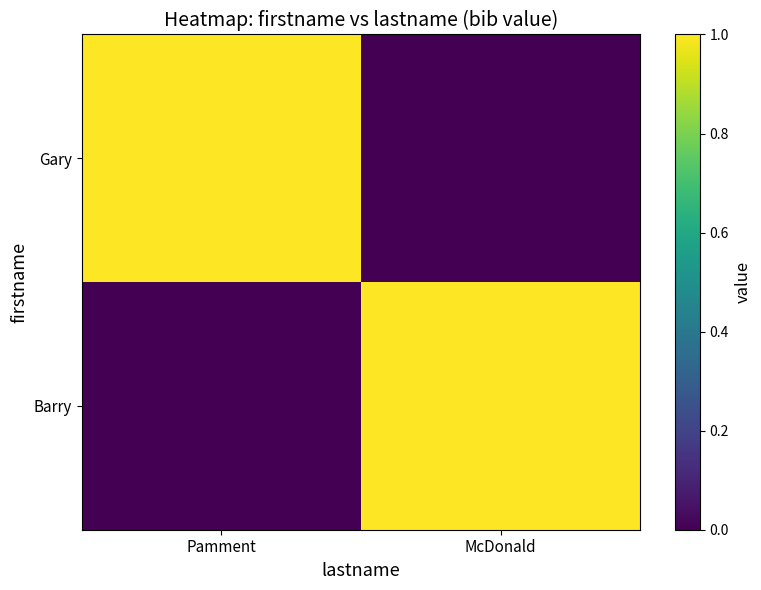

At which category is the sum across all series the highest?

Pamment